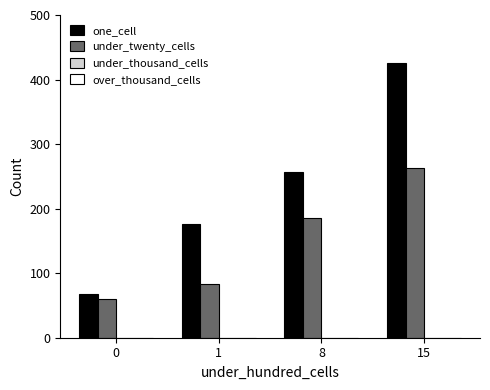

List the labels in order of one_cell value, largest first.

15, 8, 1, 0